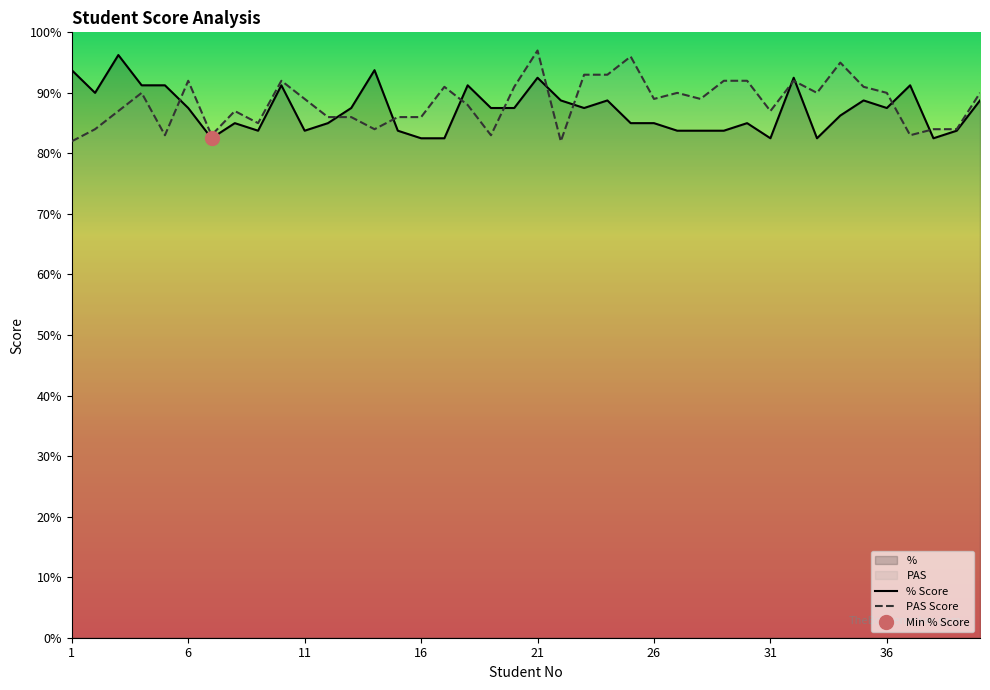

Is the value of PAS Score at 26 greater than the value of % Score at 16?

Yes